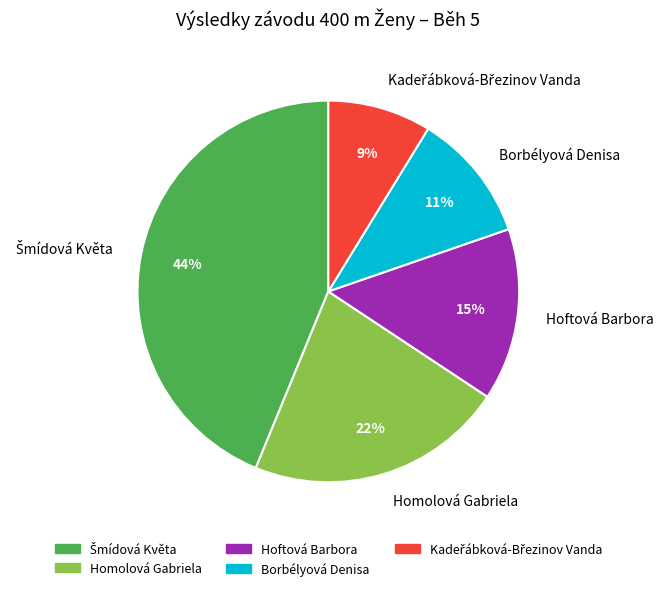

Does Homolová Gabriela account for over 50% of the chart?

No